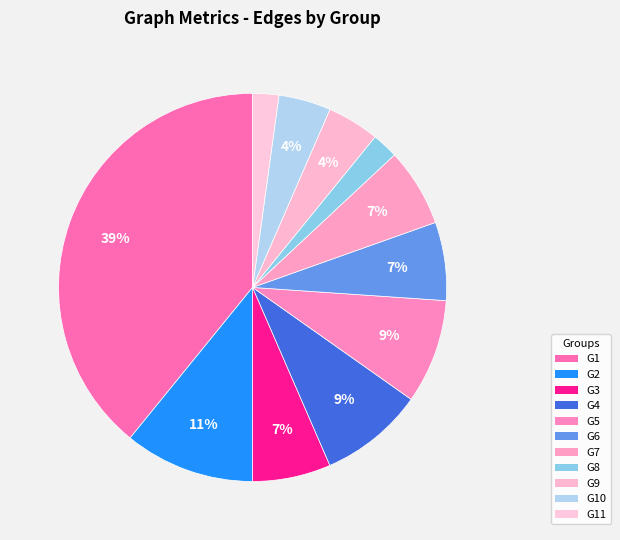

To the nearest percent, what portion does G1 represent?

39%